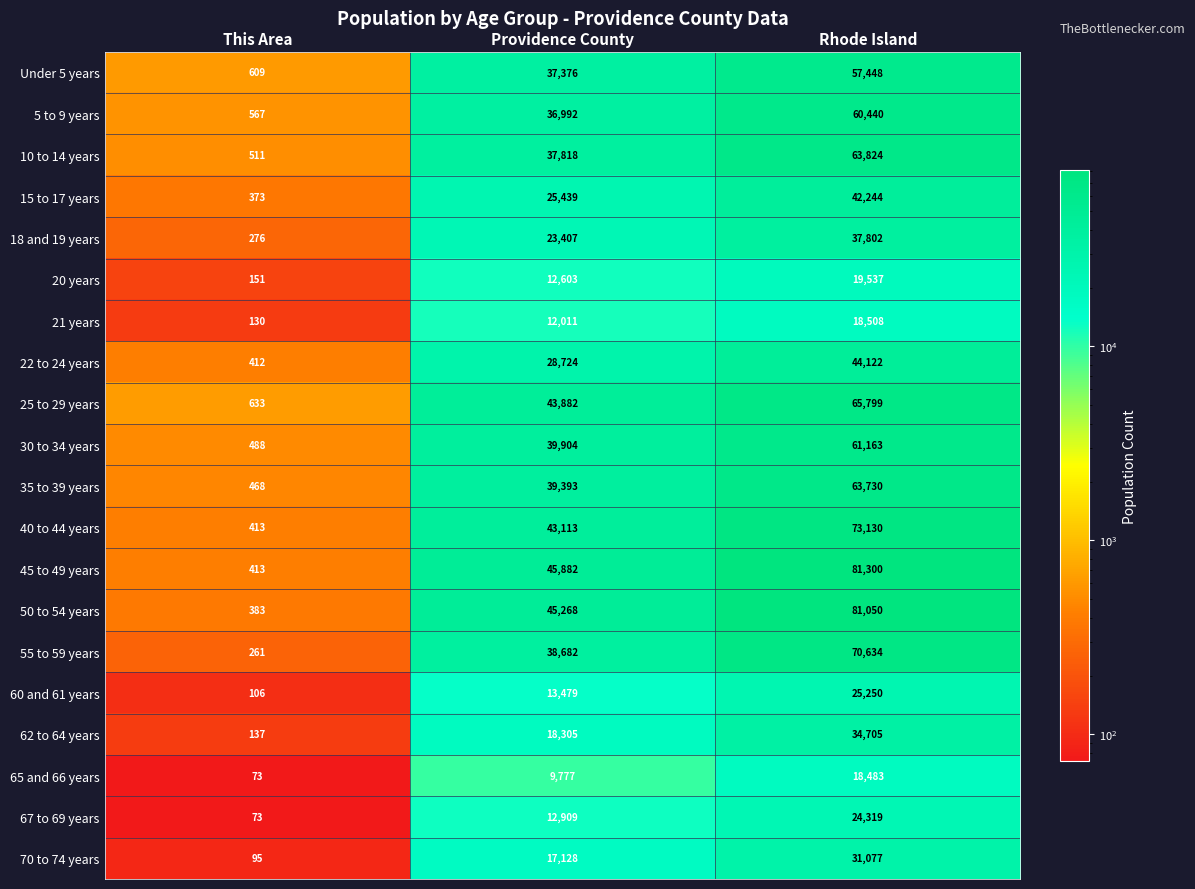

What is the maximum value shown in the chart?

81300